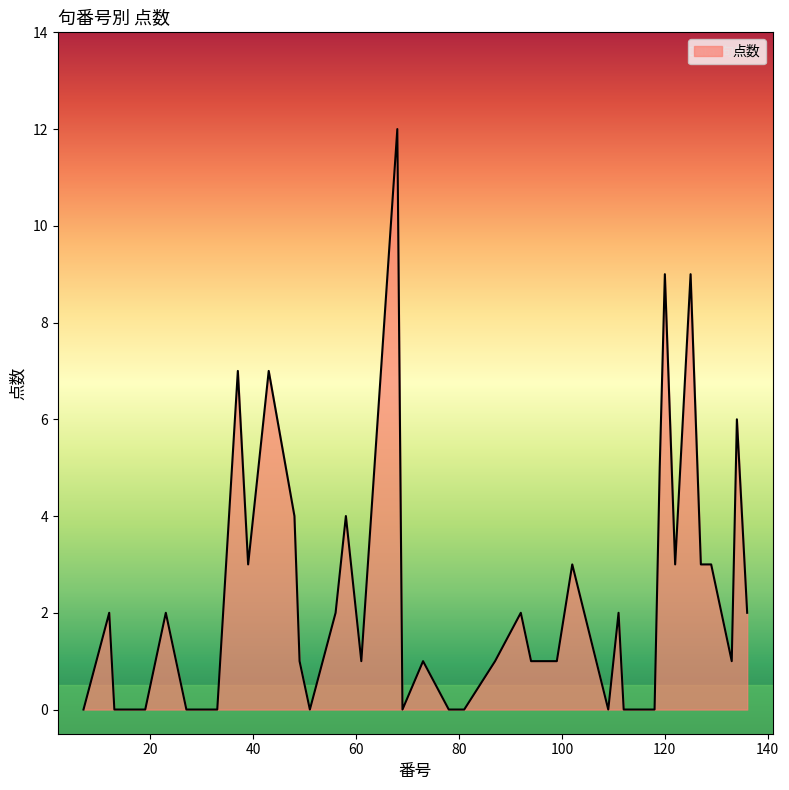

What is the maximum value shown in the chart?

12